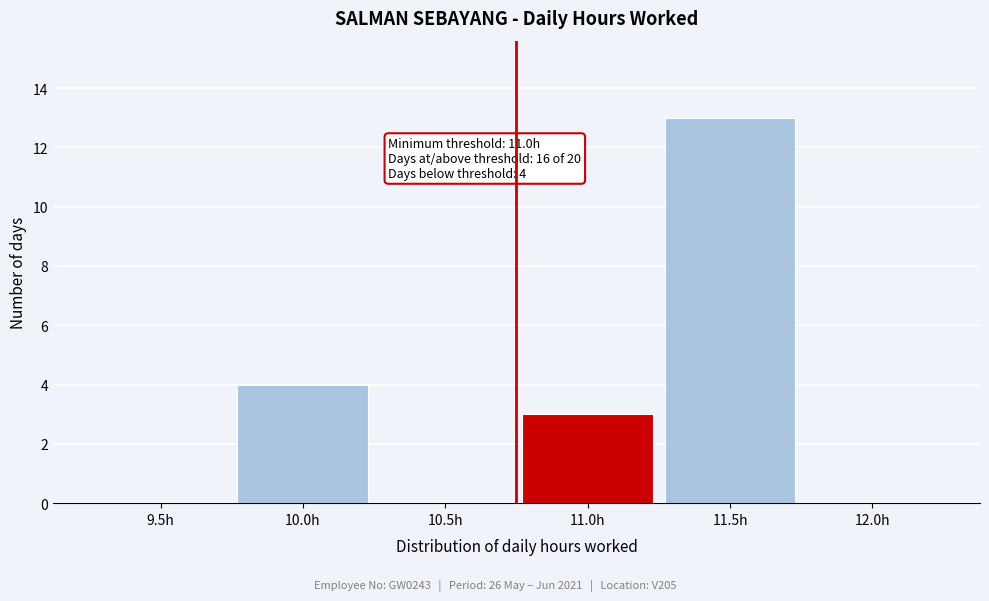

Reading left to right, extract all data points from this chart.

9.5h=0	10.0h=4	10.5h=0	11.0h=3	11.5h=13	12.0h=0